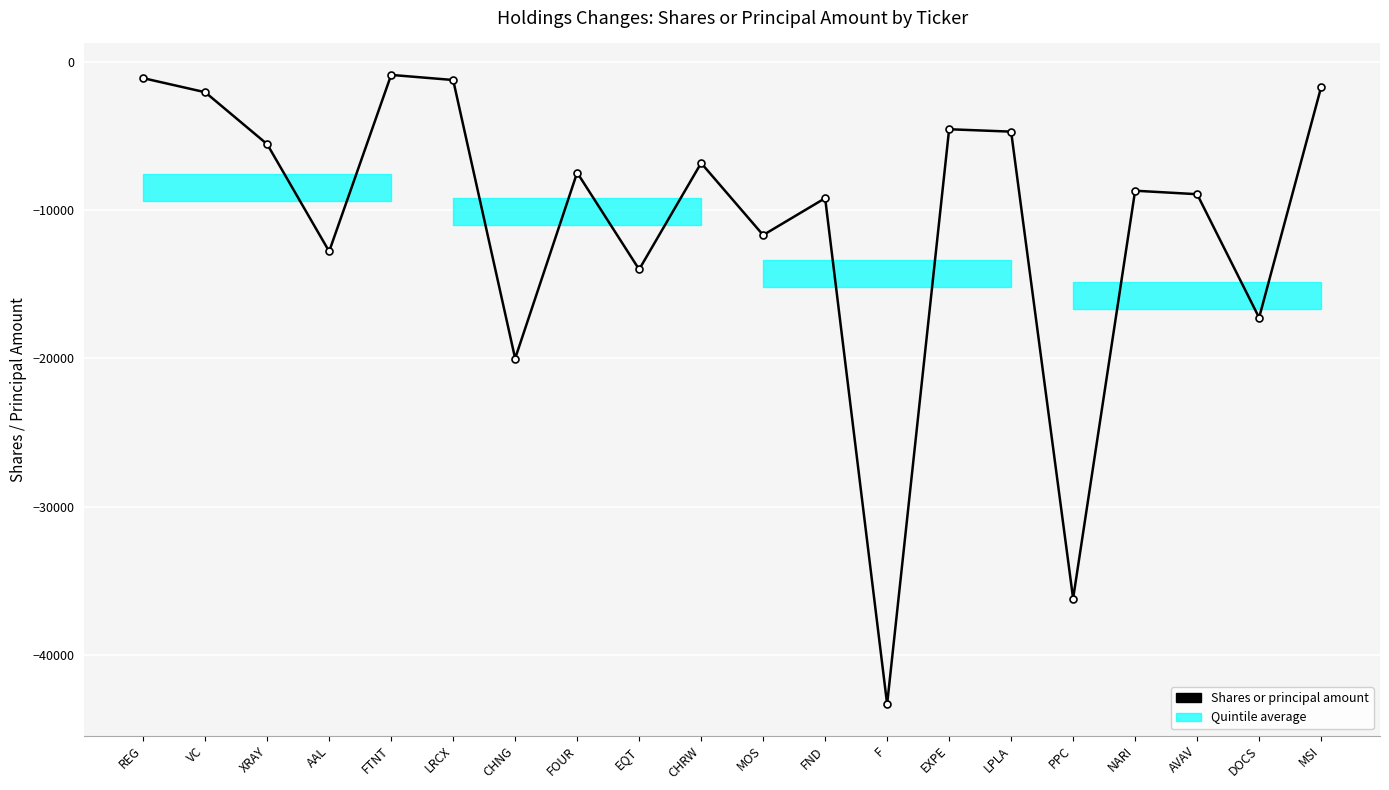

What is the approximate value at CHRW?

-6833